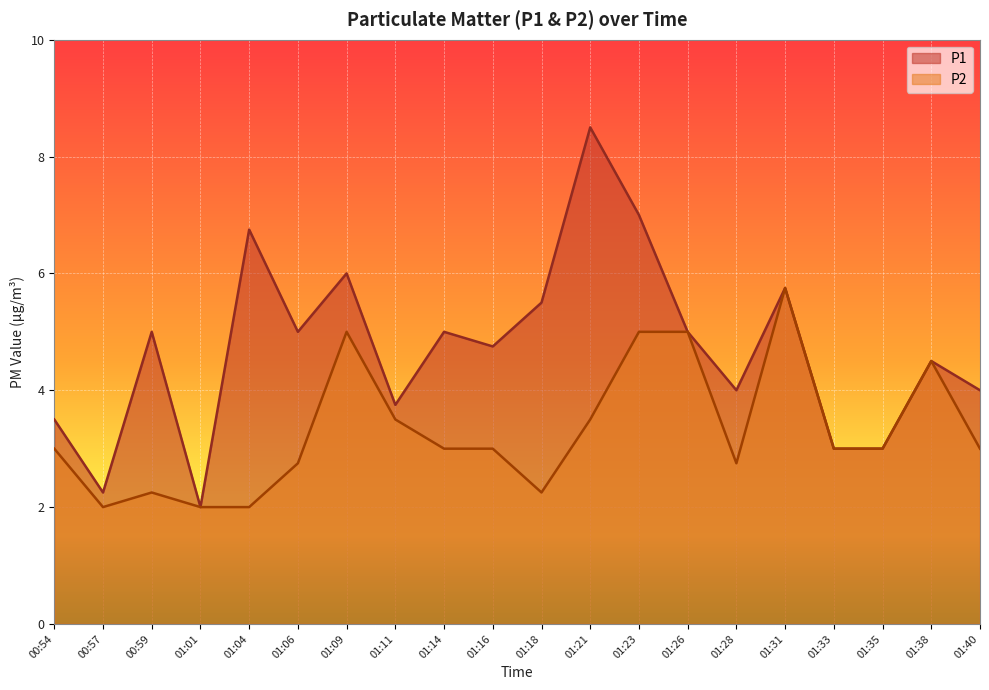

How many values in the P1 series are below 5?

10